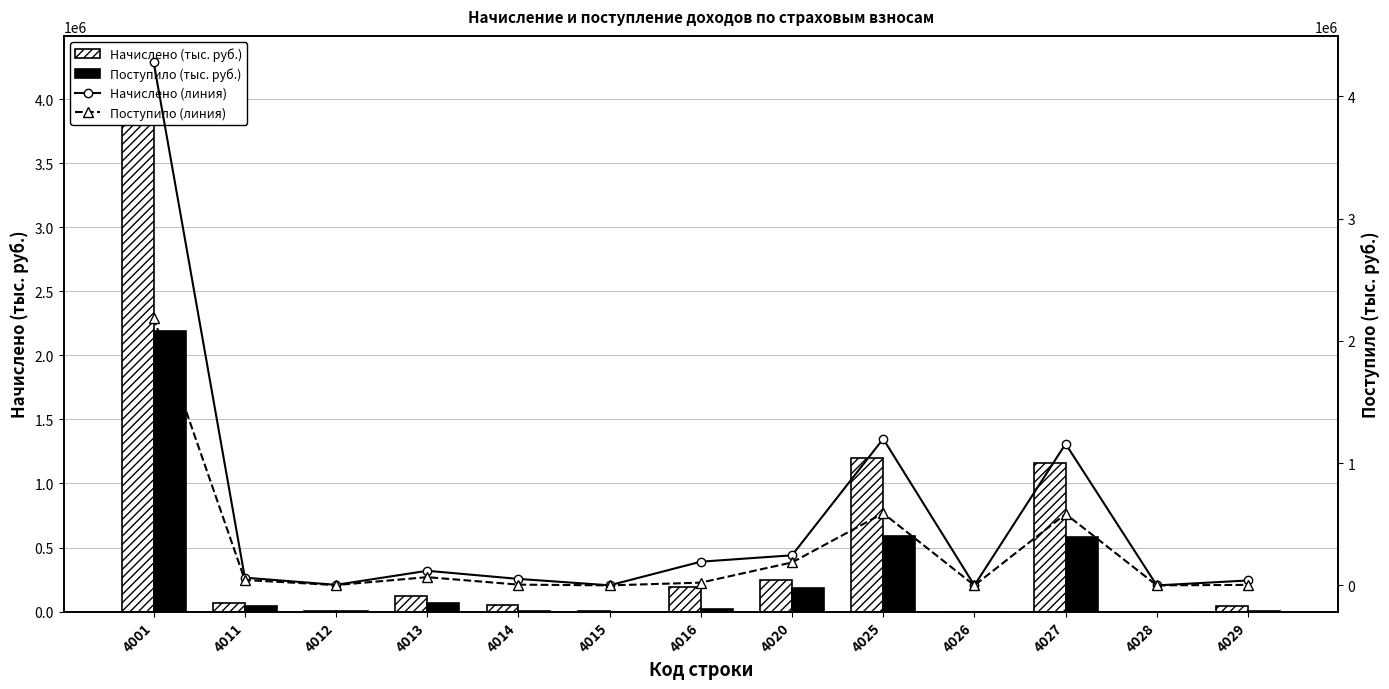

Reading left to right, what are all the values shown in this chart?

Начислено (тыс. руб.): 4001=4280503	4011=63510	4012=4667	4013=119680	4014=53191	4015=846	4016=194044	4020=246355	4025=1198759	4026=208	4027=1157992	4028=63	4029=40496
Поступило (тыс. руб.): 4001=2189149	4011=44462	4012=2811	4013=67479	4014=6510	4015=227	4016=22888	4020=187843	4025=589870	4026=297	4027=584675	4028=419	4029=4479
Начислено (линия): 4001=4280503	4011=63510	4012=4667	4013=119680	4014=53191	4015=846	4016=194044	4020=246355	4025=1198759	4026=208	4027=1157992	4028=63	4029=40496
Поступило (линия): 4001=2189149	4011=44462	4012=2811	4013=67479	4014=6510	4015=227	4016=22888	4020=187843	4025=589870	4026=297	4027=584675	4028=419	4029=4479